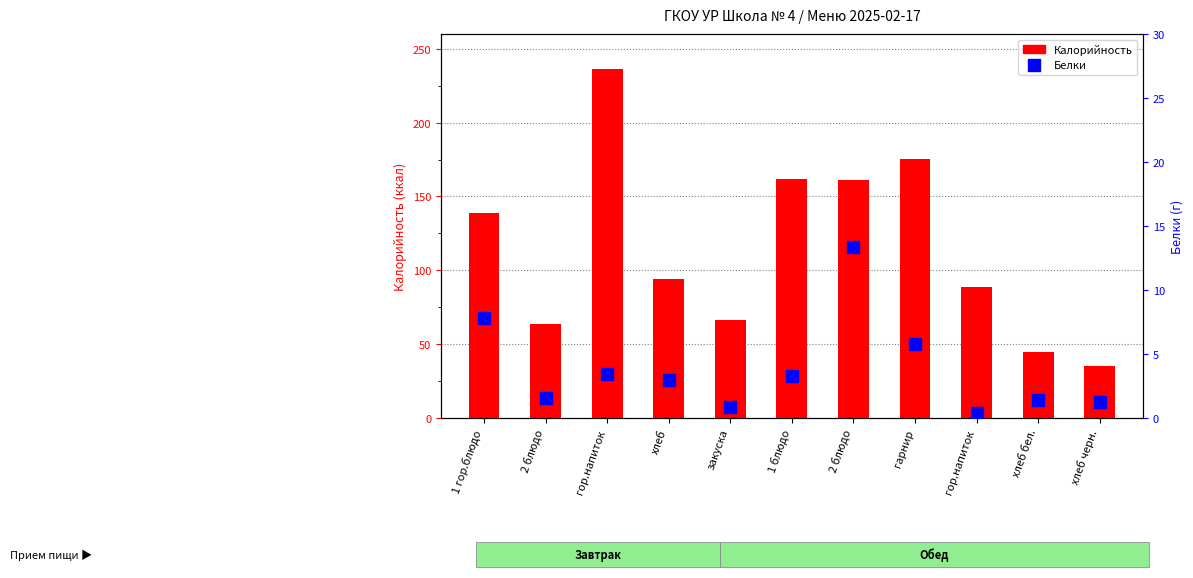

Which series changed the most between 1 гор.блюдо and закуска?

Калорийность